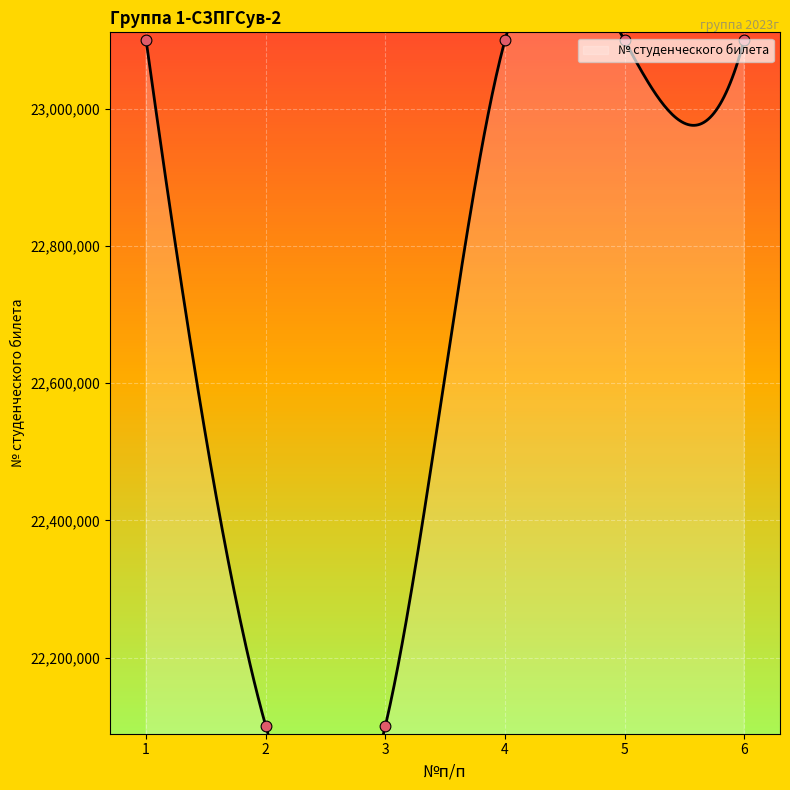

What is the change in value from 2 to 5?

+999650